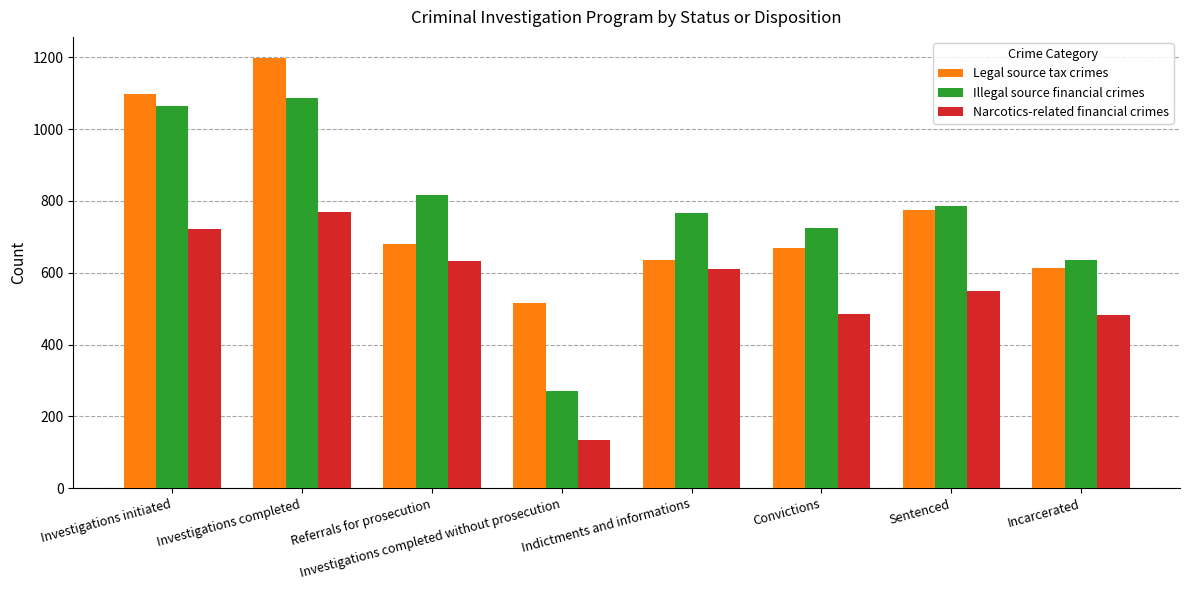

Rank the categories by Illegal source financial crimes value from highest to lowest.

Investigations completed, Investigations initiated, Referrals for prosecution, Sentenced, Indictments and informations, Convictions, Incarcerated, Investigations completed without prosecution